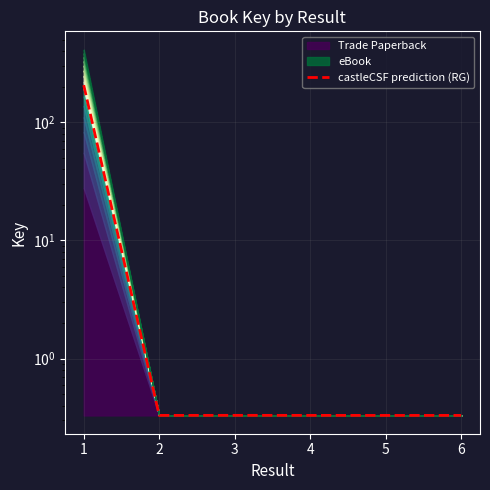

What is the difference between the maximum and minimum values?

206.0